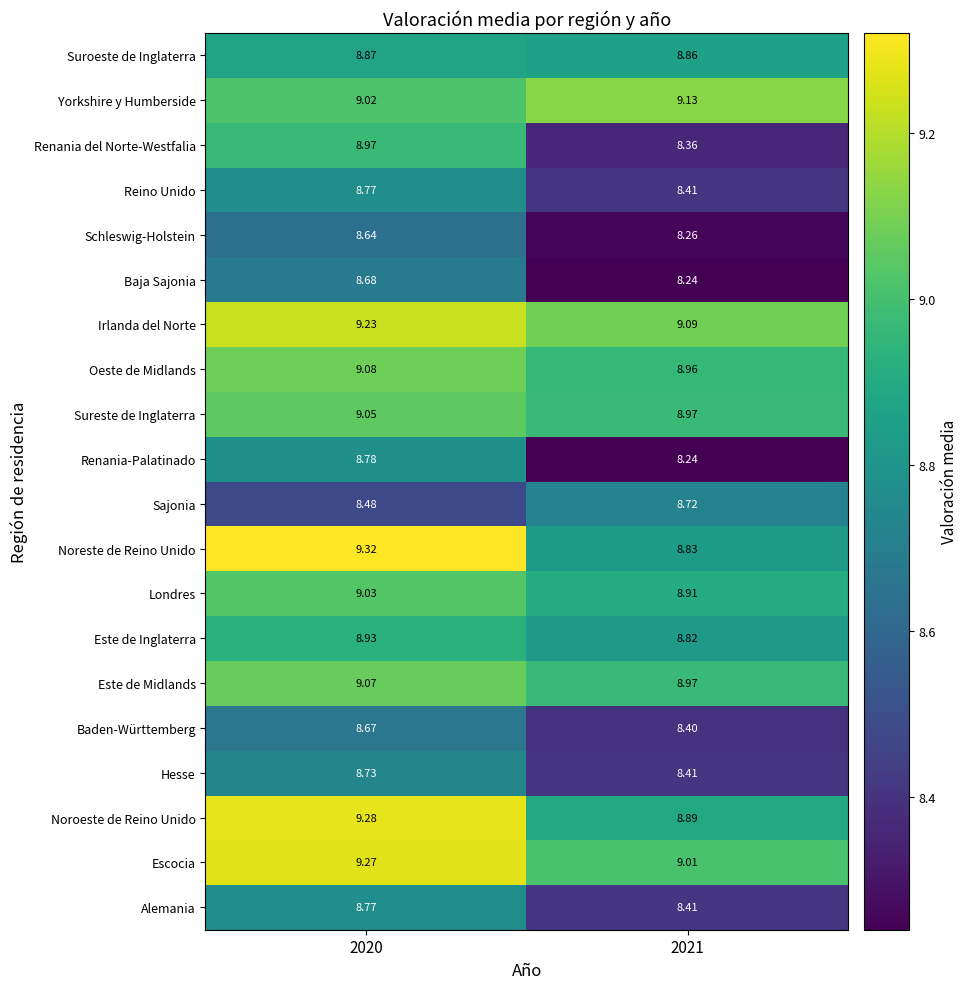

Which series has the widest spread of values?

Renania del Norte-Westfalia